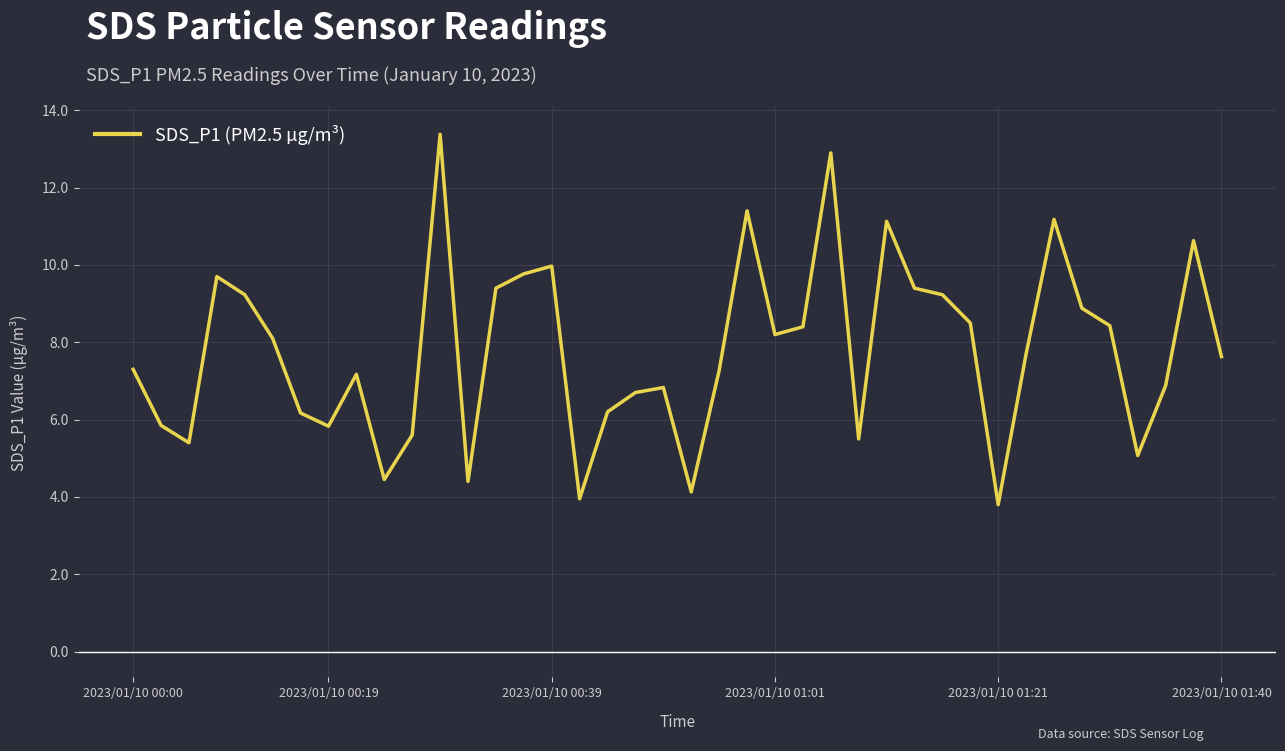

Count the number of values greater than 7.

24